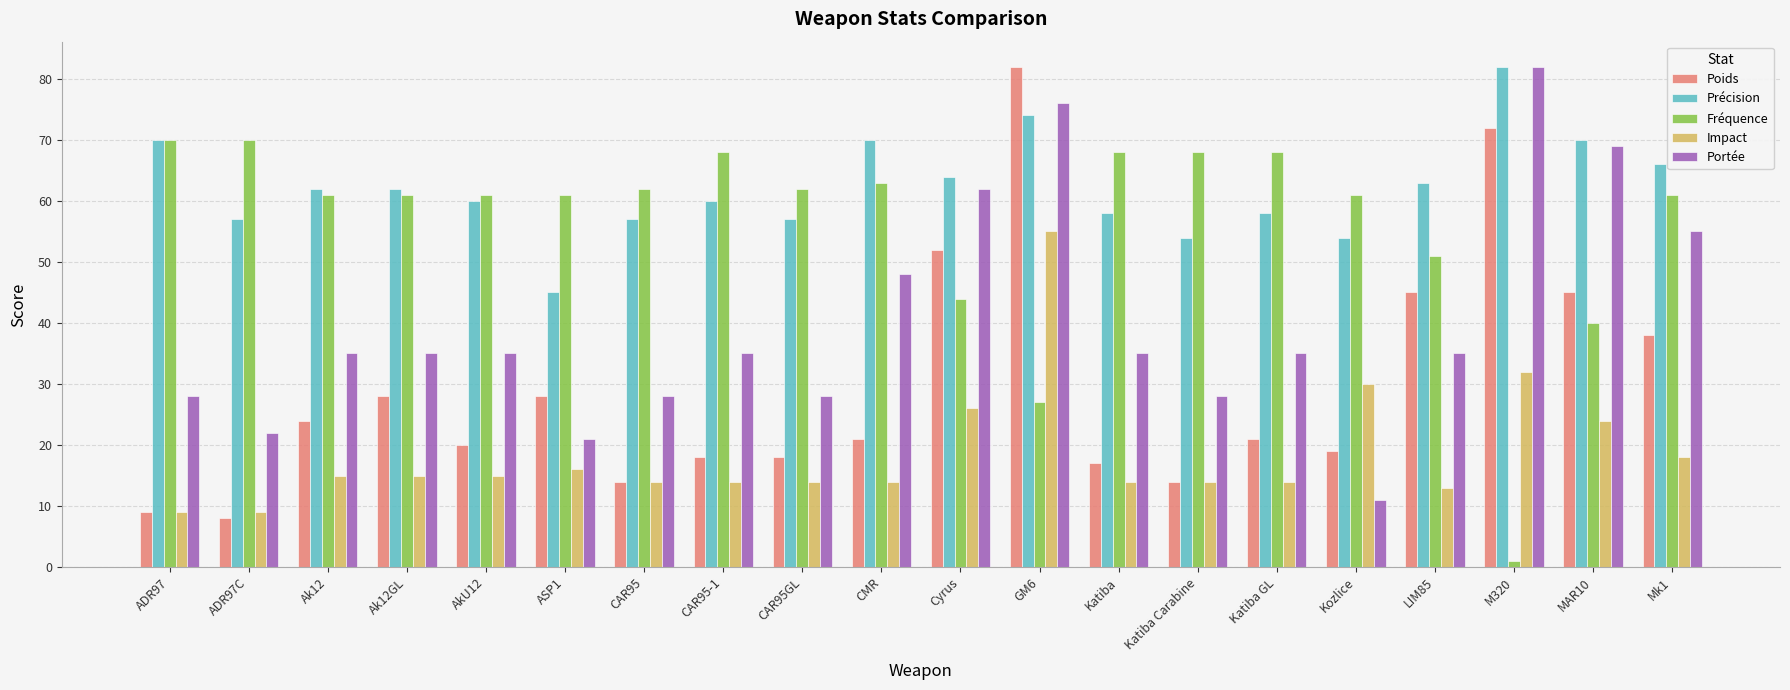

What is the label of the 14th bar from the right?

CAR95